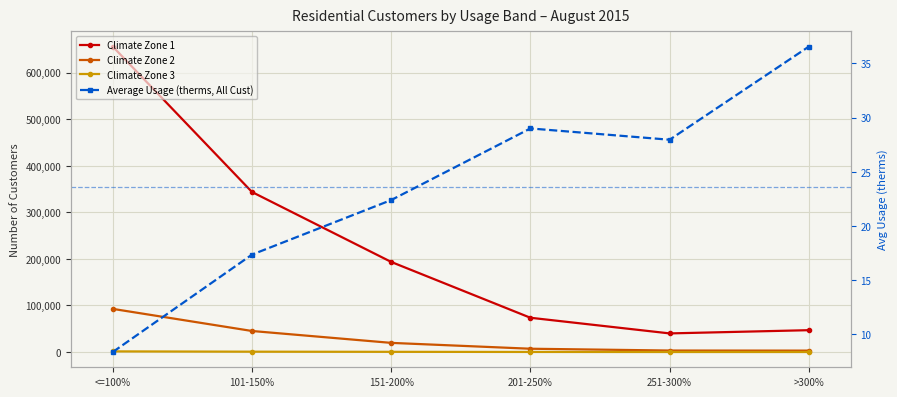

Reading left to right, list all the values displayed in this chart.

Climate Zone 1: <=100%=655731.0	101-150%=343570.0	151-200%=193431.0	201-250%=73593.0	251-300%=39989.0	>300%=46921.0
Climate Zone 2: <=100%=92639.0	101-150%=45181.0	151-200%=19665.0	201-250%=7092.0	251-300%=3215.0	>300%=3047.0
Climate Zone 3: <=100%=1397.0	101-150%=771.0	151-200%=451.0	201-250%=190.0	251-300%=83.0	>300%=60.0
Average Usage (therms, All Cust): <=100%=8.4	101-150%=17.3	151-200%=22.4	201-250%=29.0	251-300%=28.0	>300%=36.5